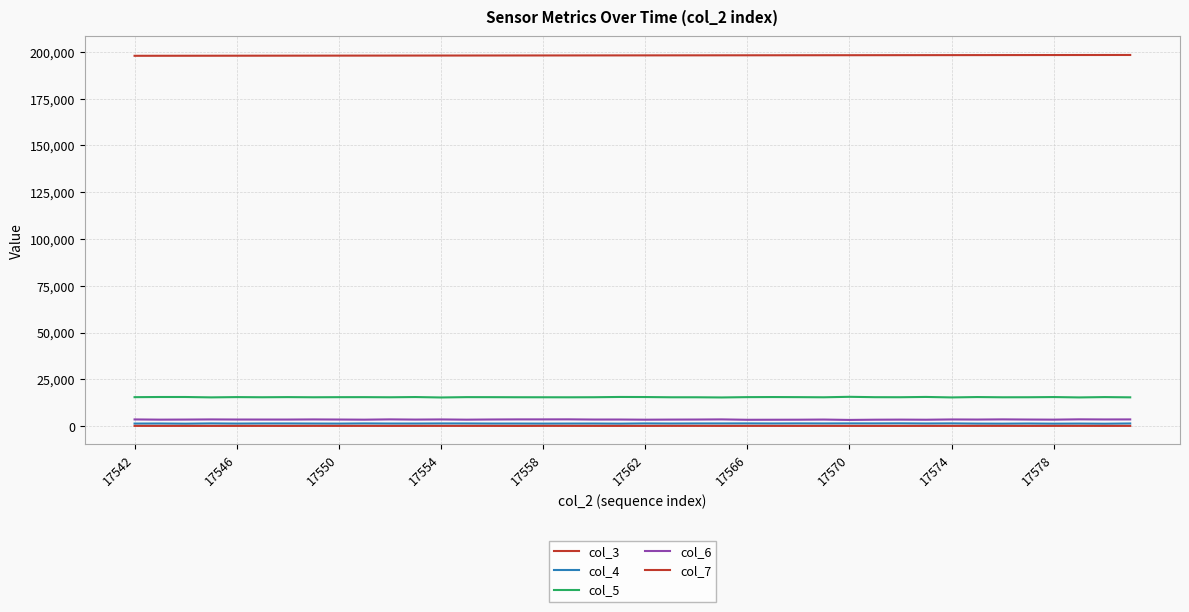

True or false: col_5 and col_4 cross at least once.

False